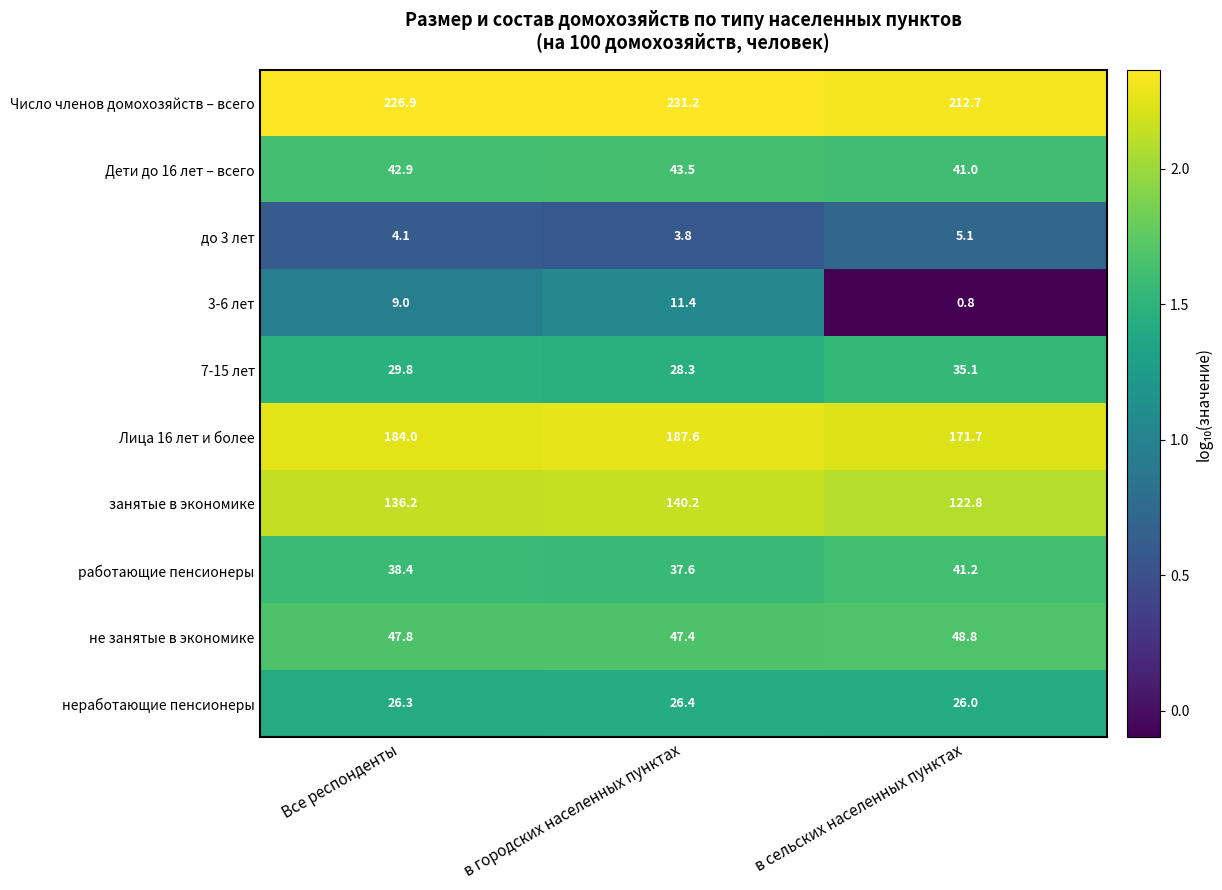

Reading left to right, list all the values displayed in this chart.

Число членов домохозяйств – всего: Все респонденты=226.9	в городских населенных пунктах=231.2	в сельских населенных пунктах=212.7
Дети до 16 лет – всего: Все респонденты=42.9	в городских населенных пунктах=43.5	в сельских населенных пунктах=41.0
до 3 лет: Все респонденты=4.1	в городских населенных пунктах=3.8	в сельских населенных пунктах=5.1
3-6 лет: Все респонденты=9.0	в городских населенных пунктах=11.4	в сельских населенных пунктах=0.8
7-15 лет: Все респонденты=29.8	в городских населенных пунктах=28.3	в сельских населенных пунктах=35.1
Лица 16 лет и более: Все респонденты=184.0	в городских населенных пунктах=187.6	в сельских населенных пунктах=171.7
занятые в экономике: Все респонденты=136.2	в городских населенных пунктах=140.2	в сельских населенных пунктах=122.8
работающие пенсионеры: Все респонденты=38.4	в городских населенных пунктах=37.6	в сельских населенных пунктах=41.2
не занятые в экономике: Все респонденты=47.8	в городских населенных пунктах=47.4	в сельских населенных пунктах=48.8
неработающие пенсионеры: Все респонденты=26.3	в городских населенных пунктах=26.4	в сельских населенных пунктах=26.0